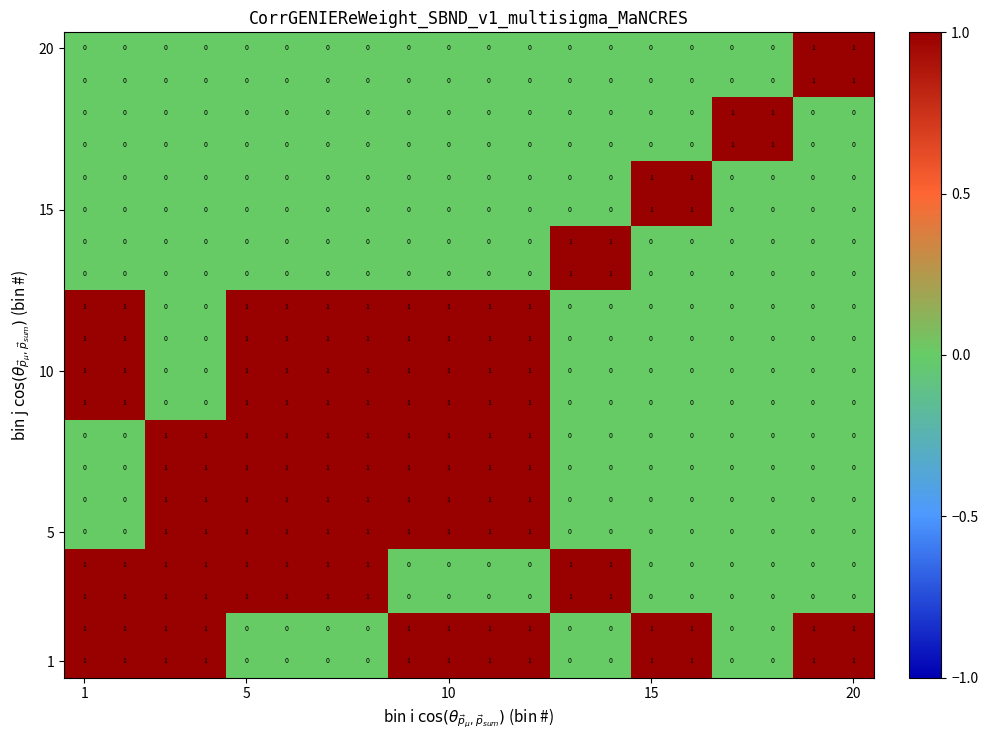

At how many categories does at least one series exceed 0?

20